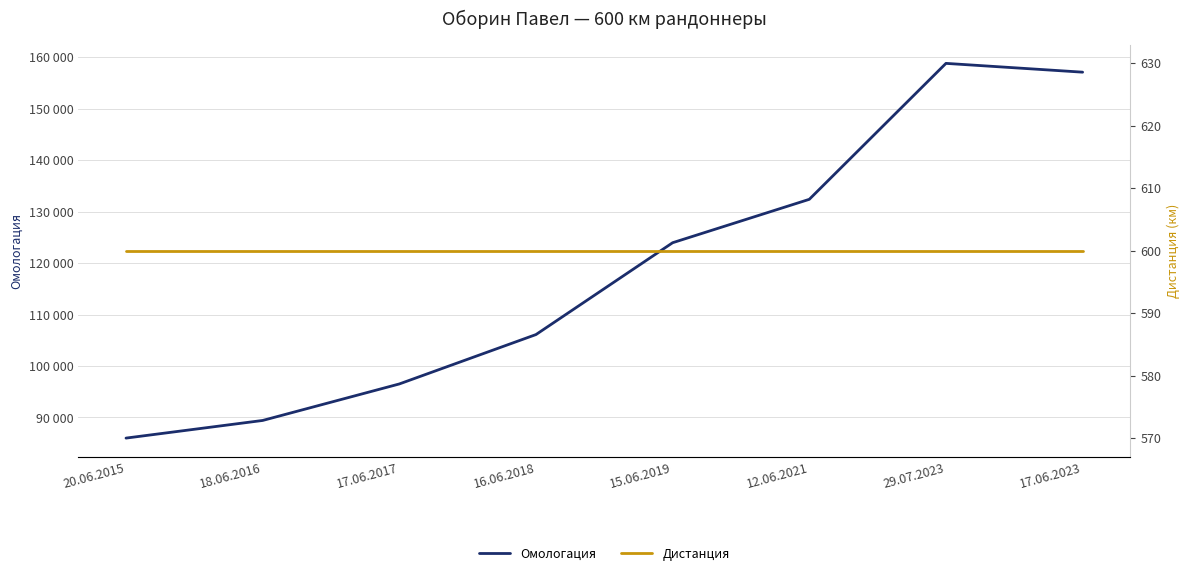

At 16.06.2018, list the series in order from smallest to largest.

Дистанция, Омологация